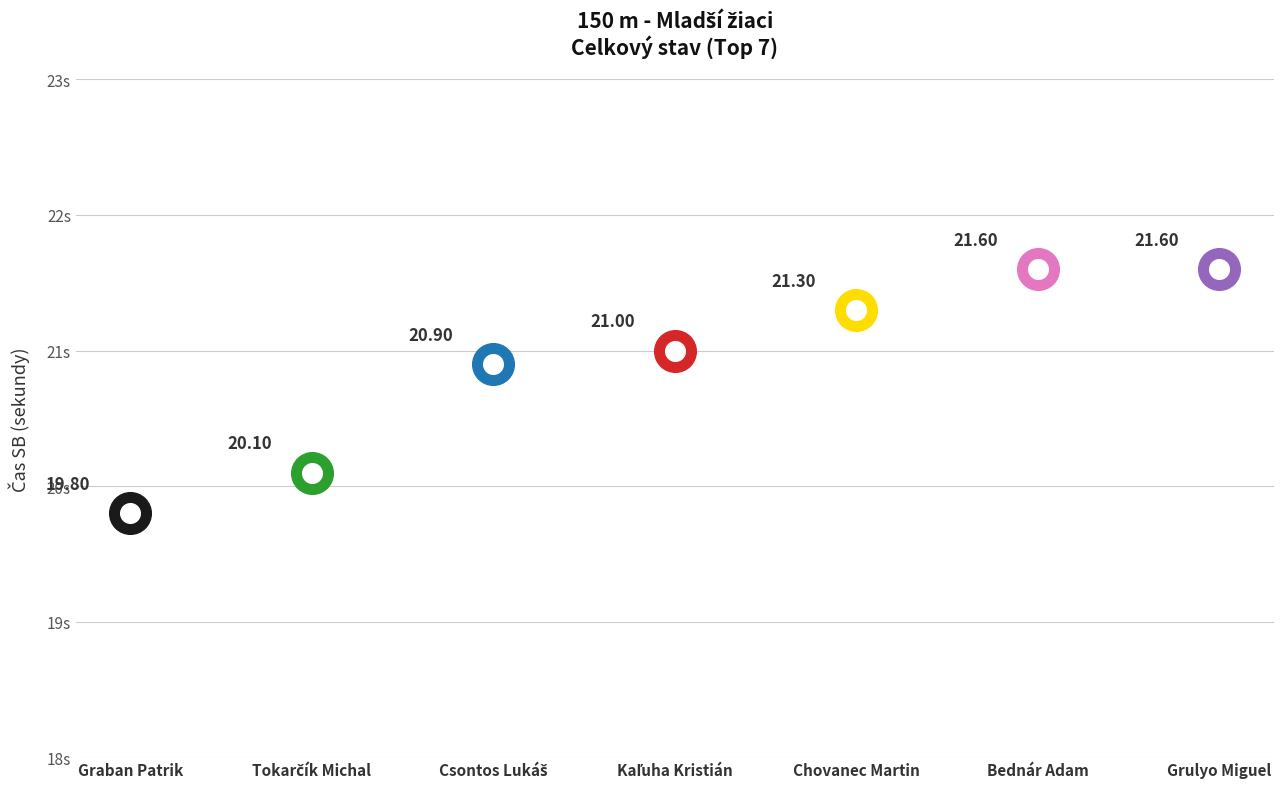

Approximately how many times larger is the value at Kaľuha Kristián compared to Grulyo Miguel?

1.0